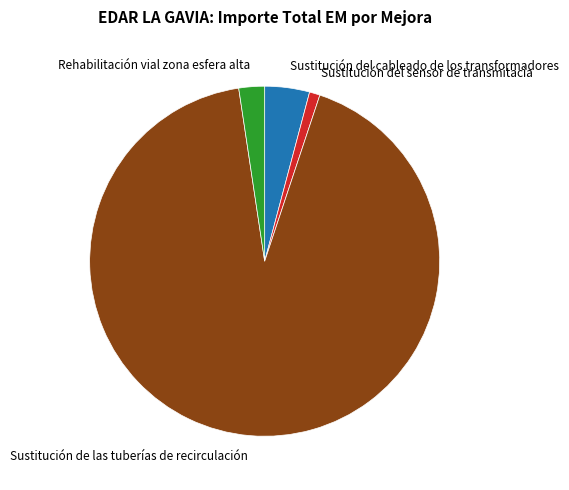

Is it true that Rehabilitación vial zona esfera alta is 2% of the pie?

True